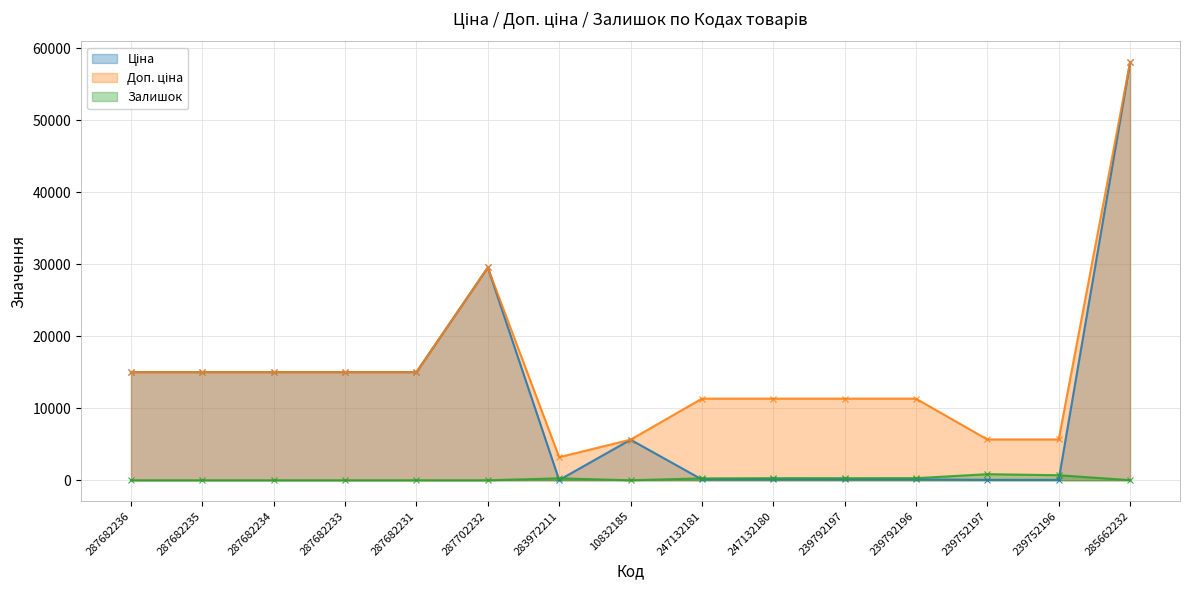

True or false: Доп. ціна and Ціна cross at least once.

False